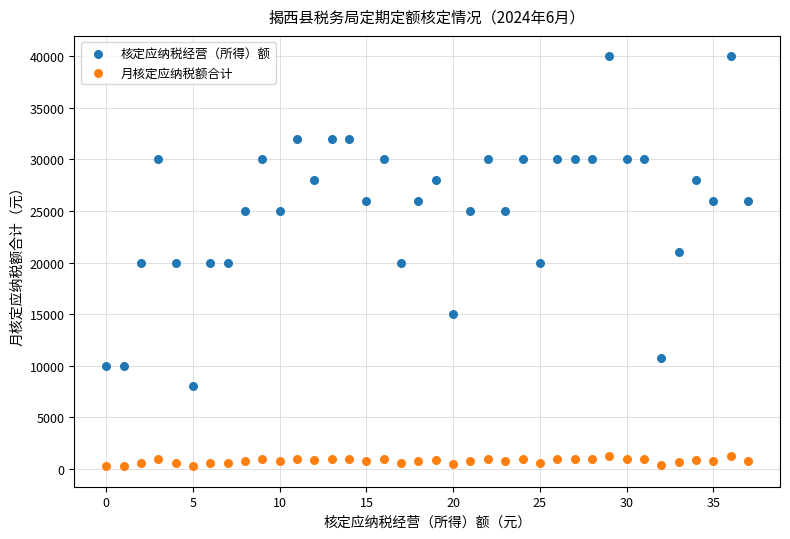

Across all data points, what is the range of Y values (max minus min)?

39760.0